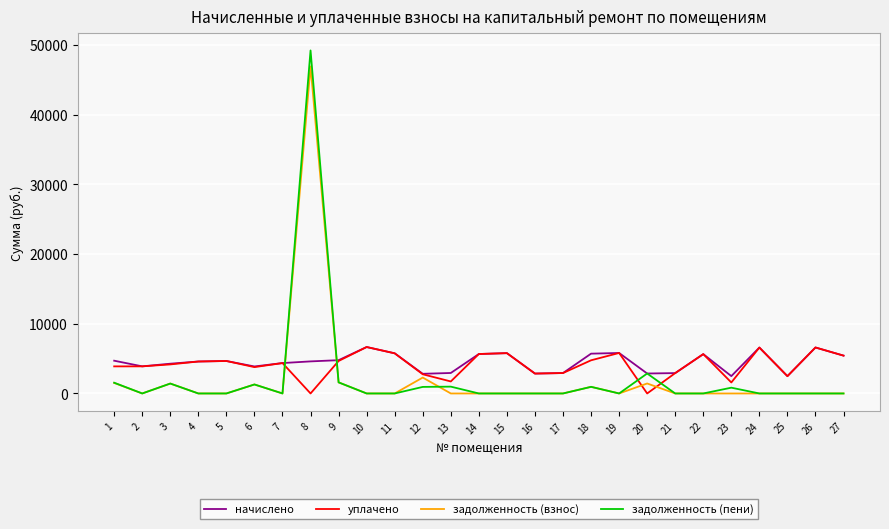

What is the difference between the уплачено values at 9 and 25?

2178.2